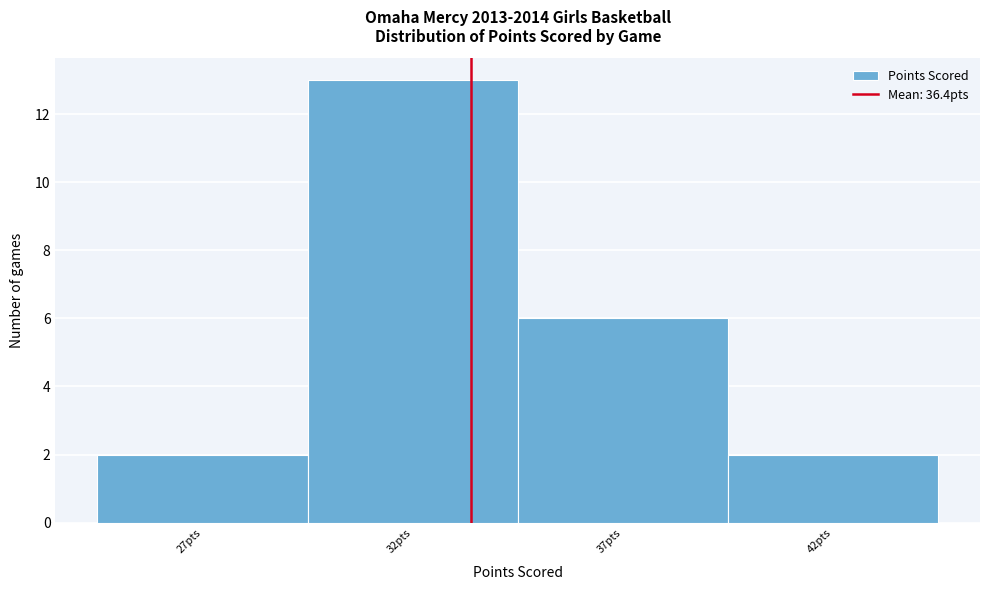

Reading right to left, list all the values displayed in this chart.

42pts=2	37pts=6	32pts=13	27pts=2